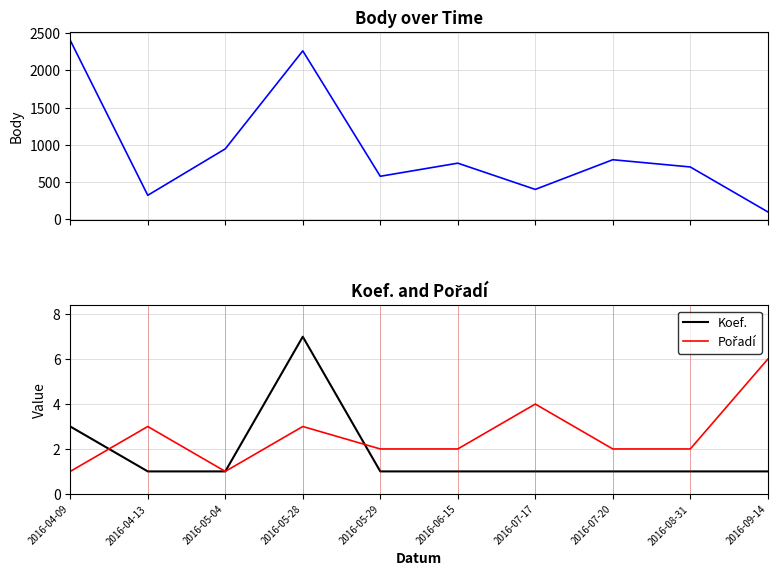

What is the label of the 2nd point from the left?

2016-04-13